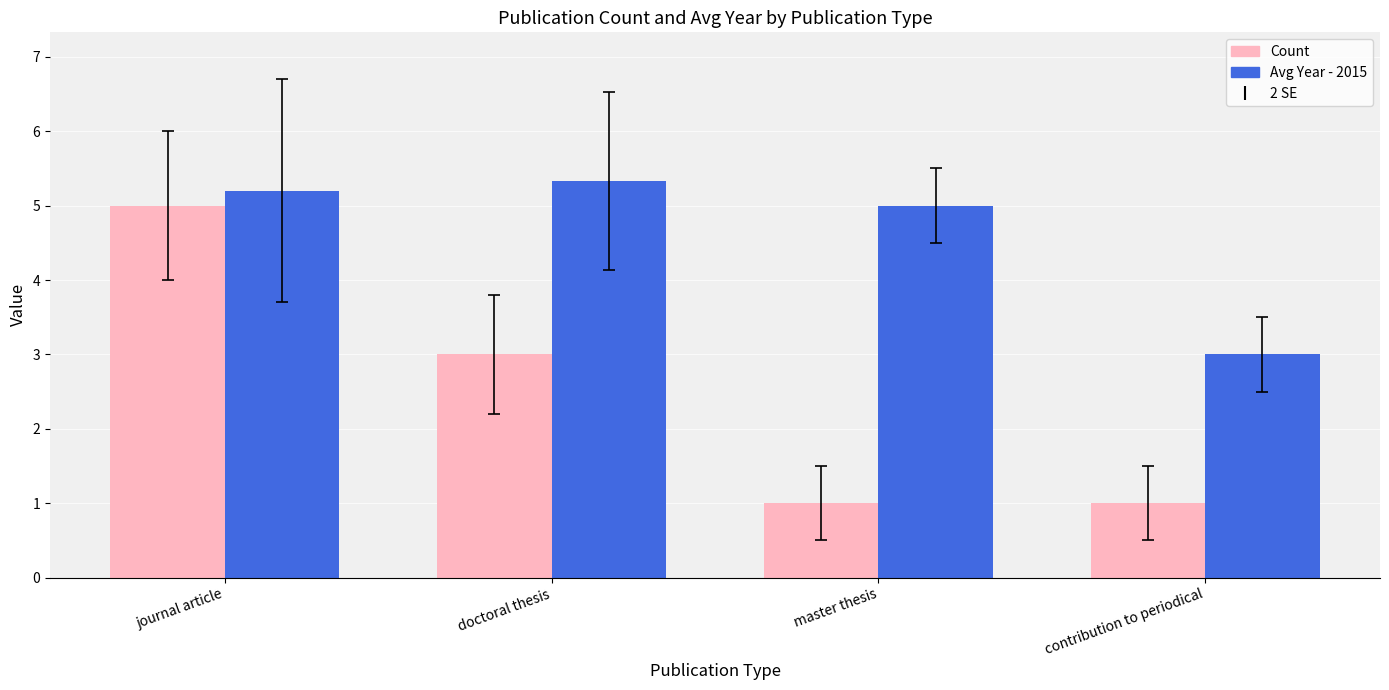

How many bars are there in each group?

2